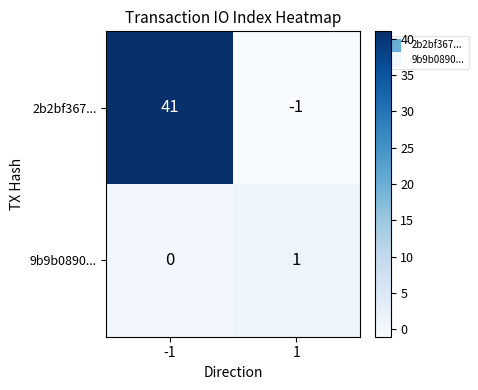

Count the number of data series in this chart.

2